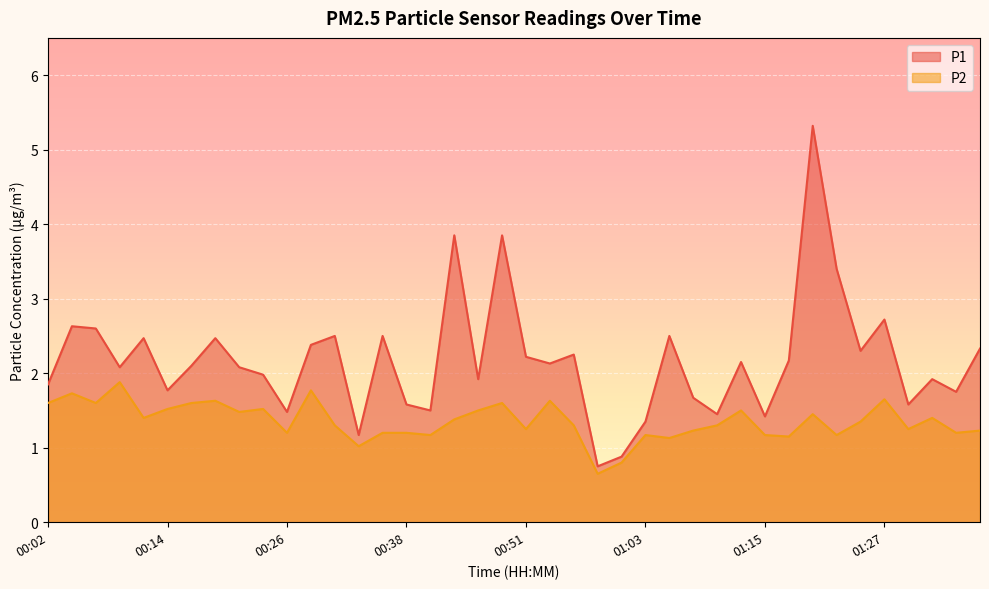

What is the maximum value shown in the chart?

5.3